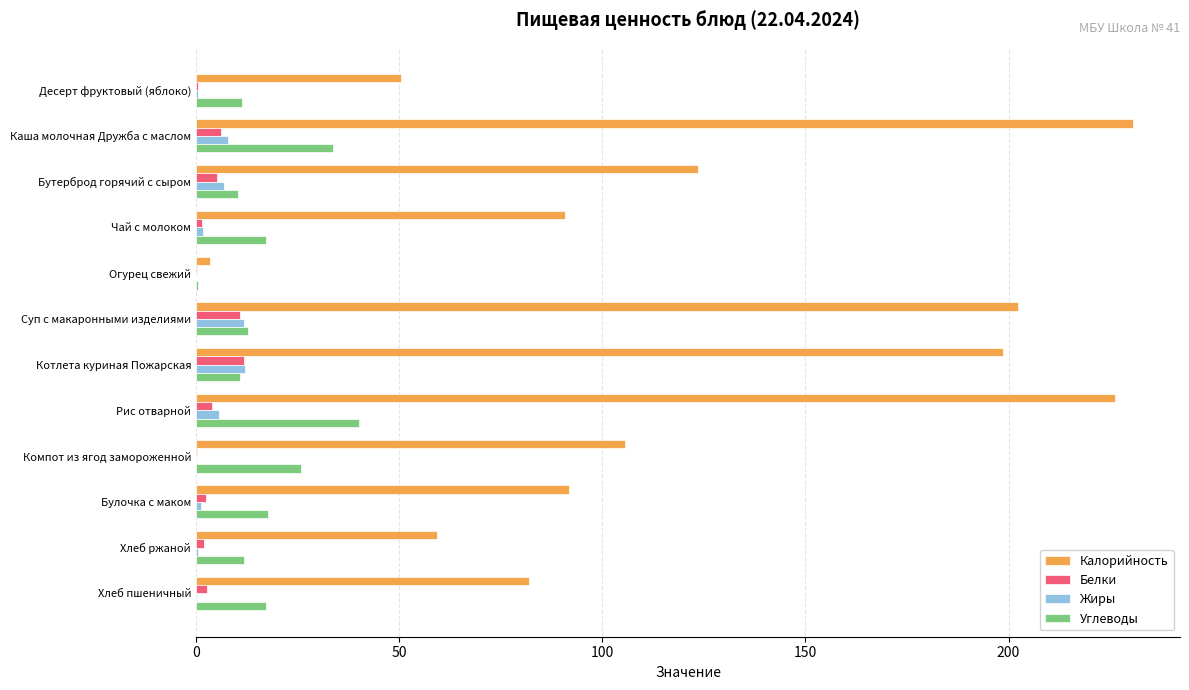

True or false: Жиры has a value of 6.8 at Бутерброд горячий с сыром.

True